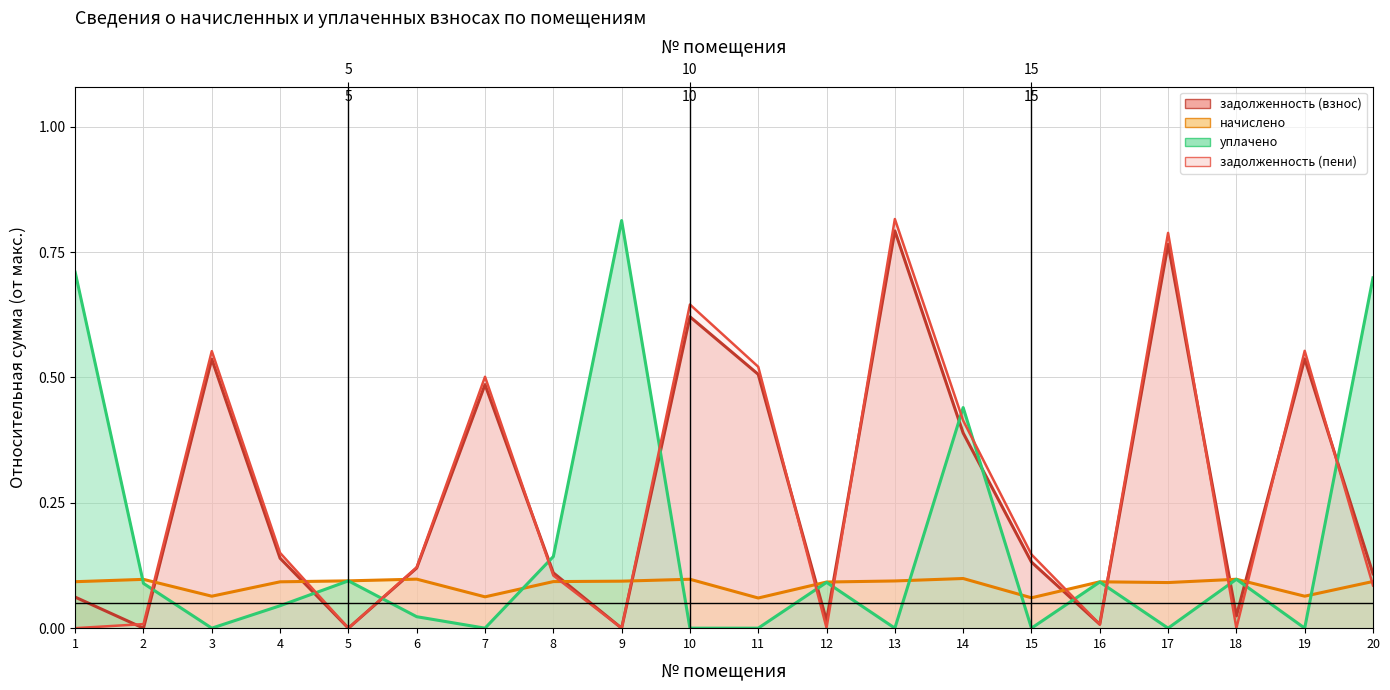

What is the difference between the second highest and second lowest values in the задолженность (пени) series?

0.8